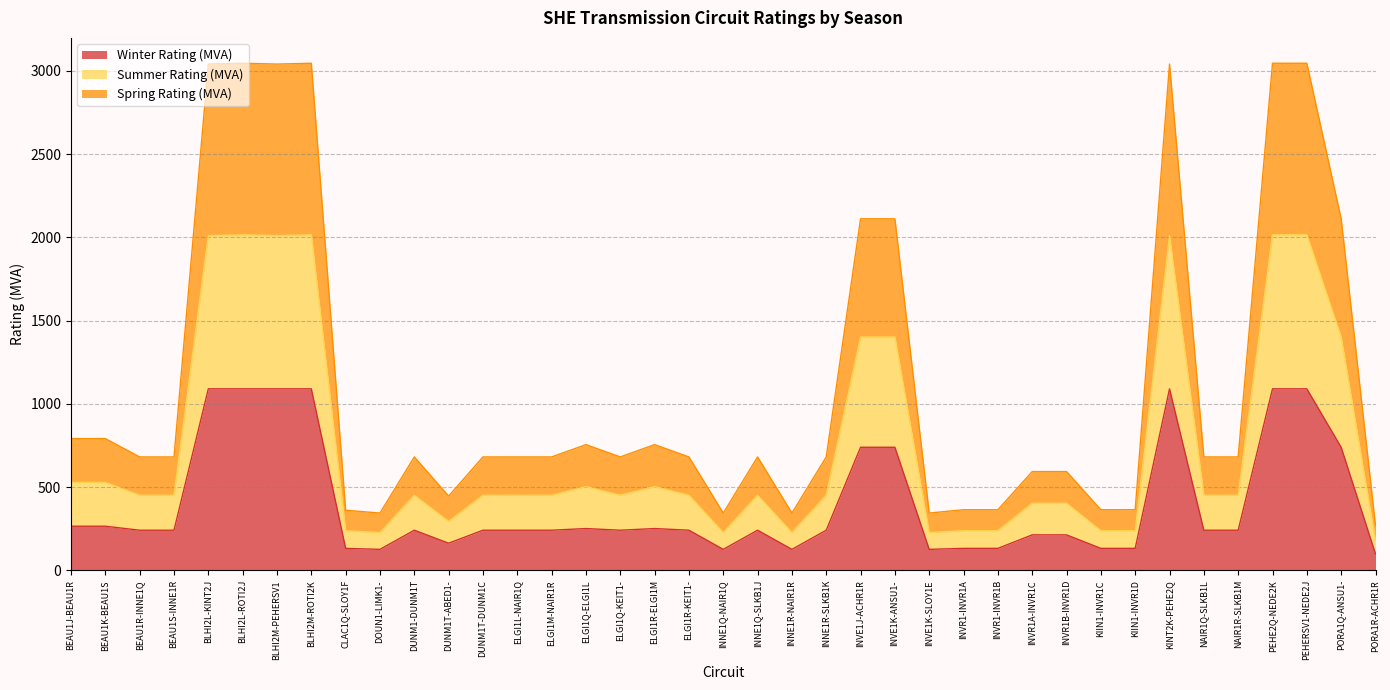

Which series has the widest spread of values?

Spring Rating (MVA)